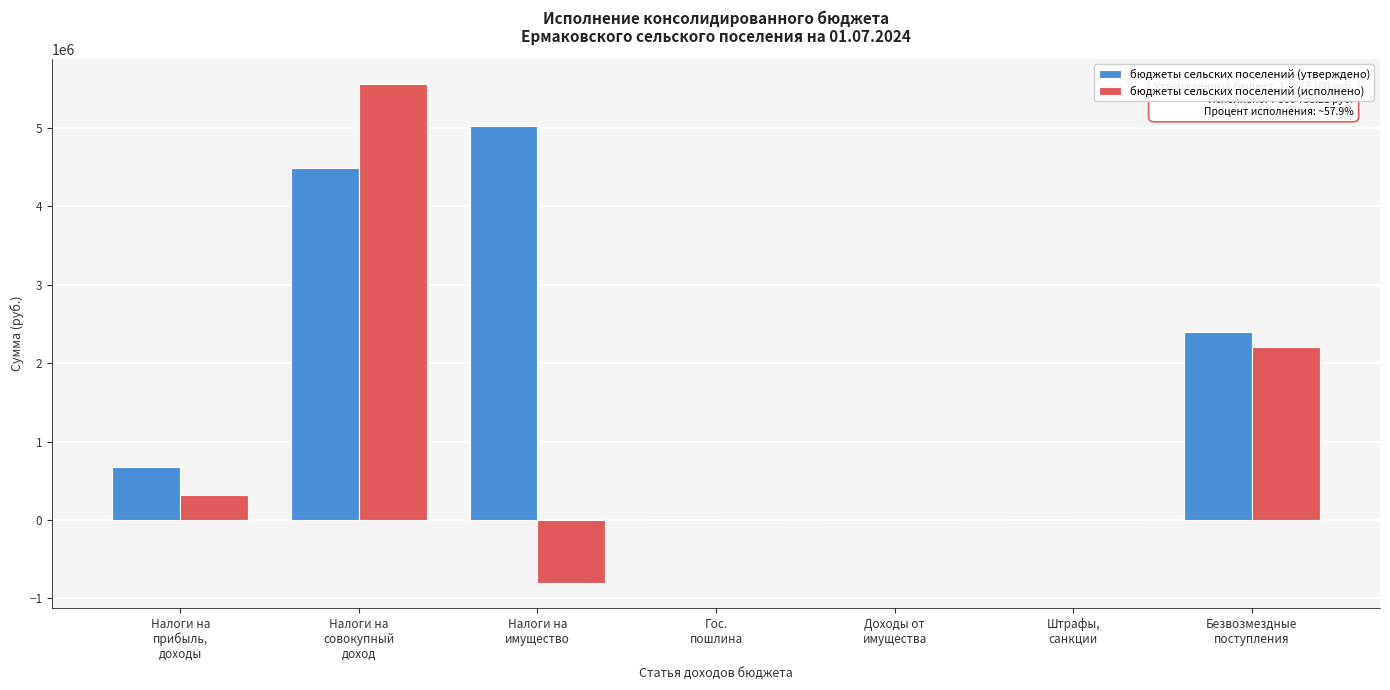

Which series has the largest total across all categories?

бюджеты сельских поселений (утверждено)